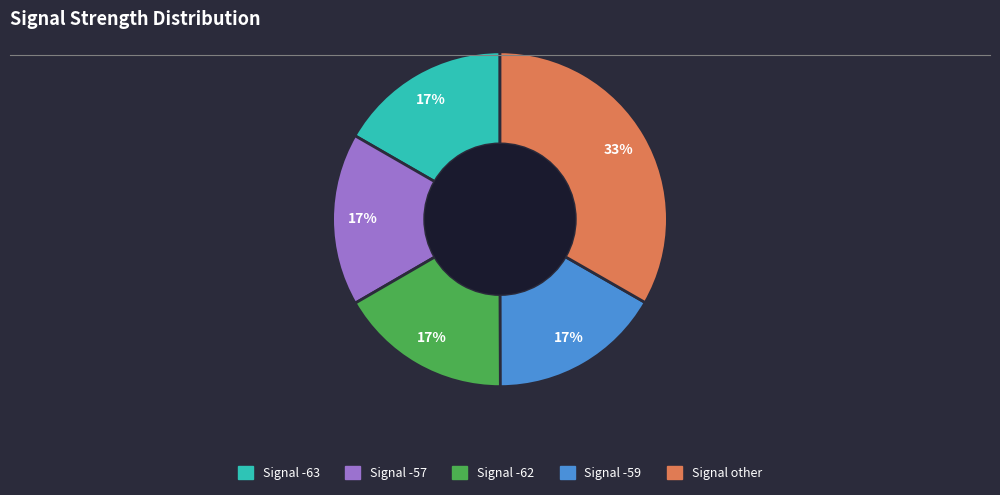

Does any single category account for the majority?

No